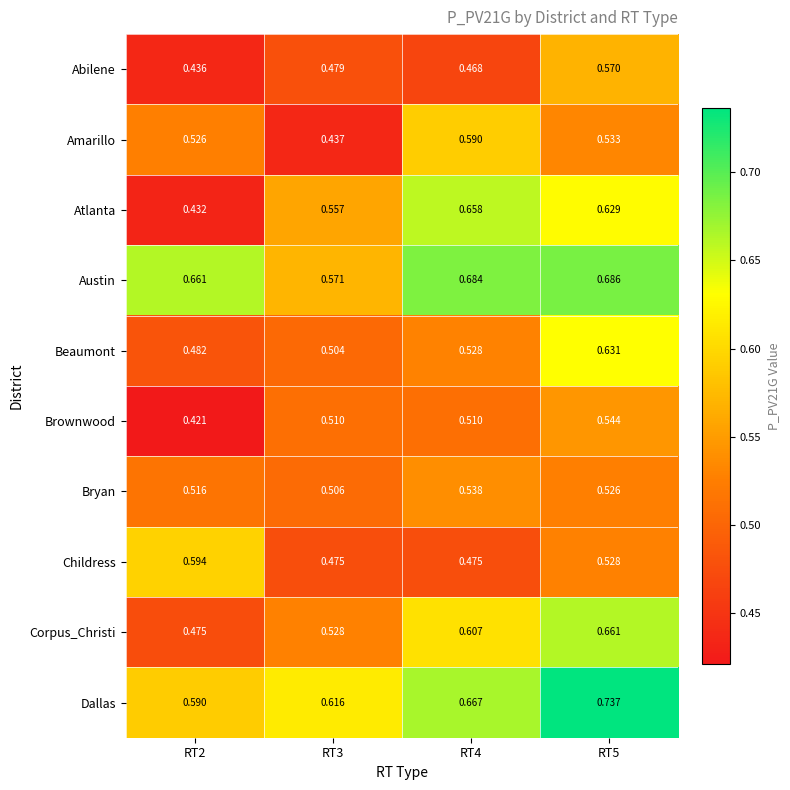

Rank the series at RT4 from highest to lowest value.

Austin, Dallas, Atlanta, Corpus_Christi, Amarillo, Bryan, Beaumont, Brownwood, Childress, Abilene